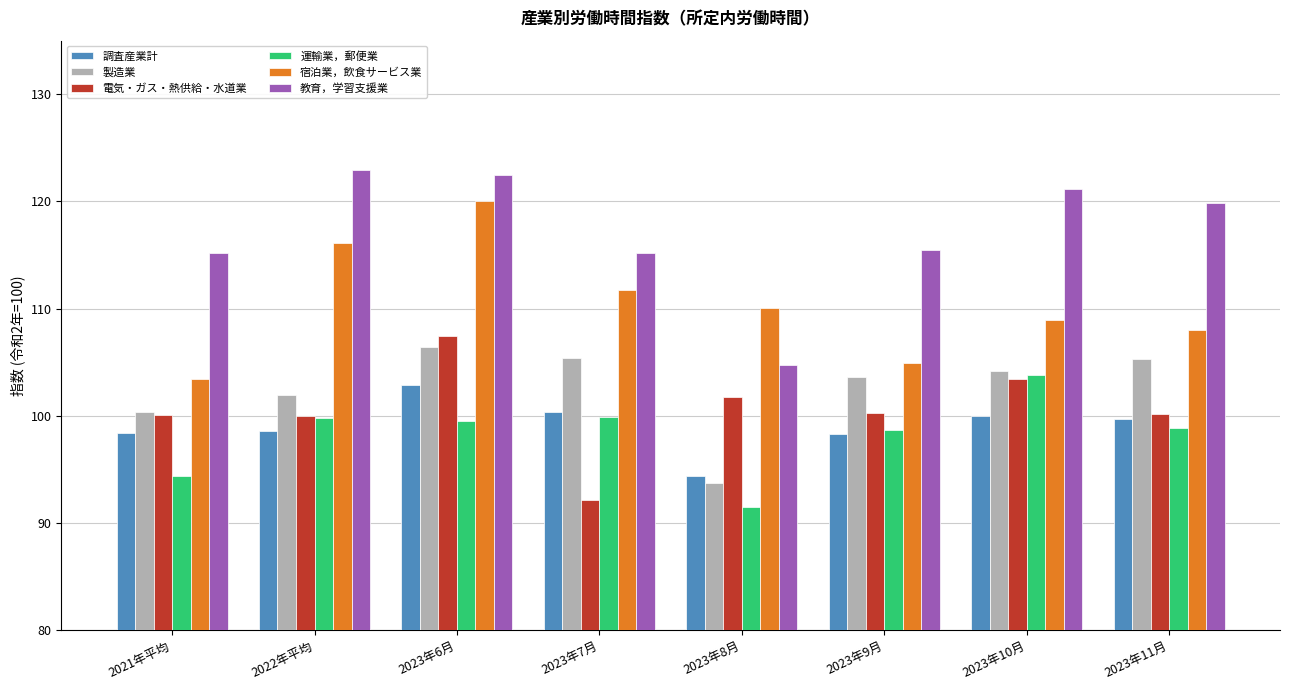

At which label does 調査産業計 reach its minimum?

2023年8月